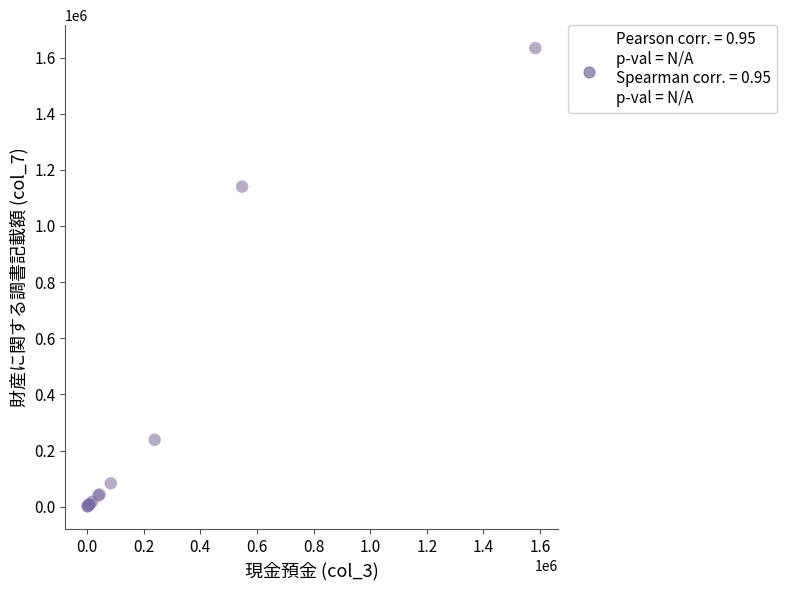

What Y value in the scatter plot is closest to 817630?

1140000